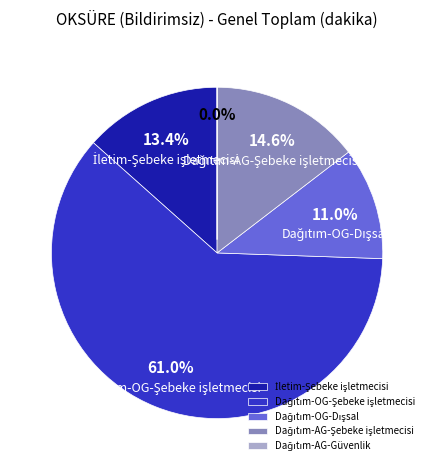

Is there a majority slice in this chart?

Yes